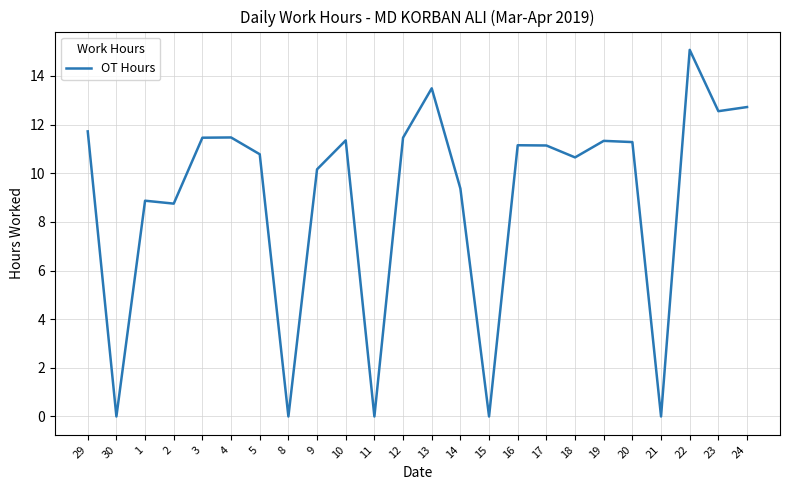

What is the change in value from 4 to 9?

-1.3